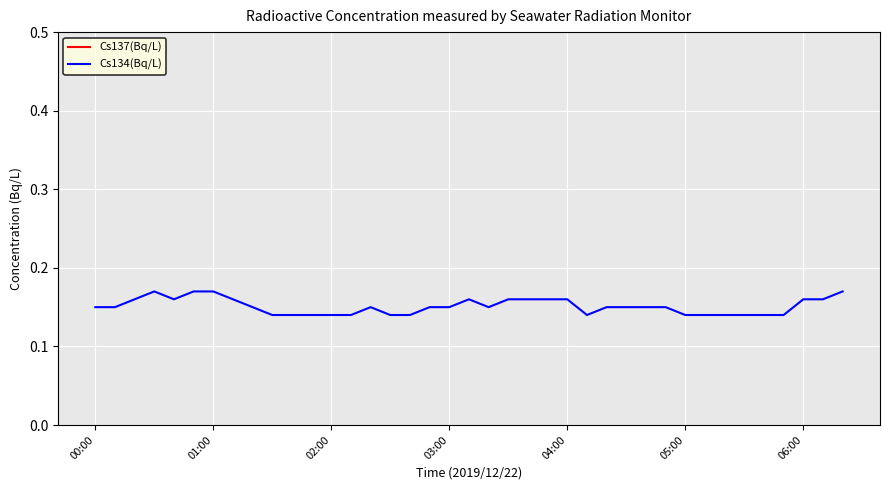

Which has a higher value, 34 or 28?

34